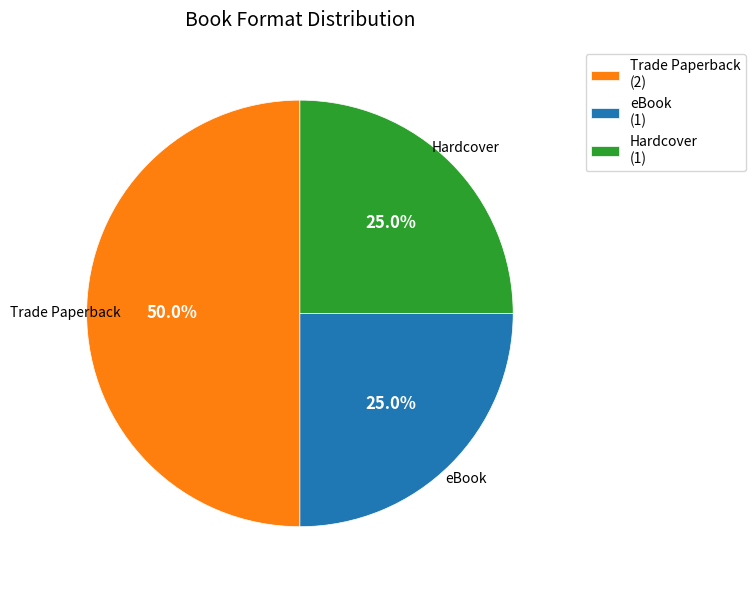

Between Trade Paperback (2) and Hardcover (1), which is larger?

Trade Paperback (2)